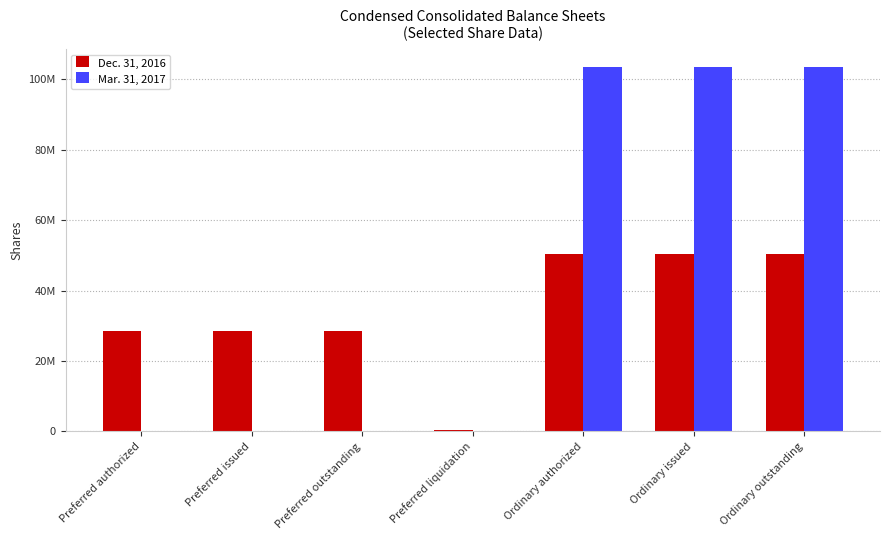

Reading right to left, extract all data points from this chart.

Dec. 31, 2016: 50481822	50481822	50481822	345951	28510994	28510994	28510994
Mar. 31, 2017: 103464186	103464186	103464186	0	0	0	0